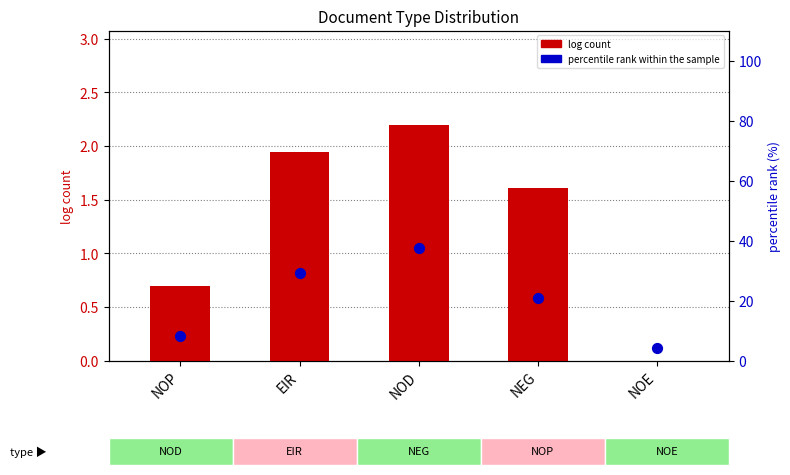

At how many categories does at least one series exceed 16?

3